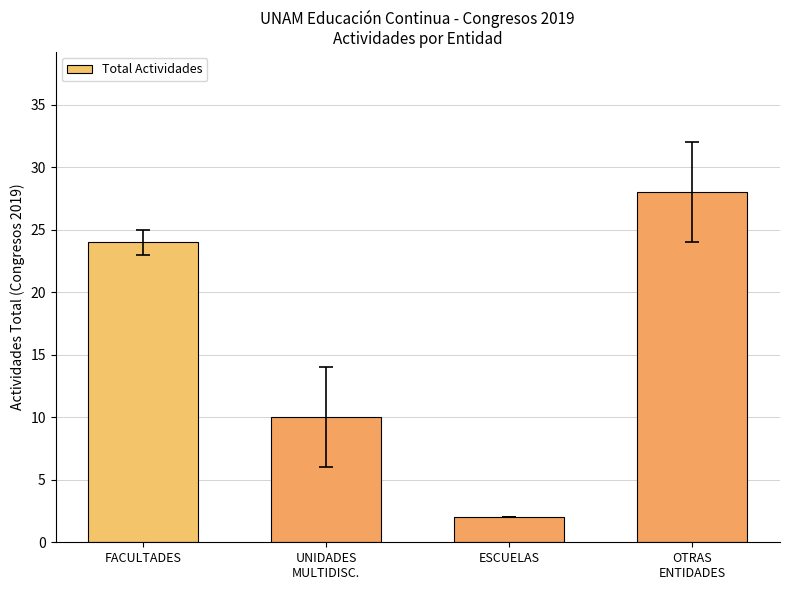

How many values are below 24?

2